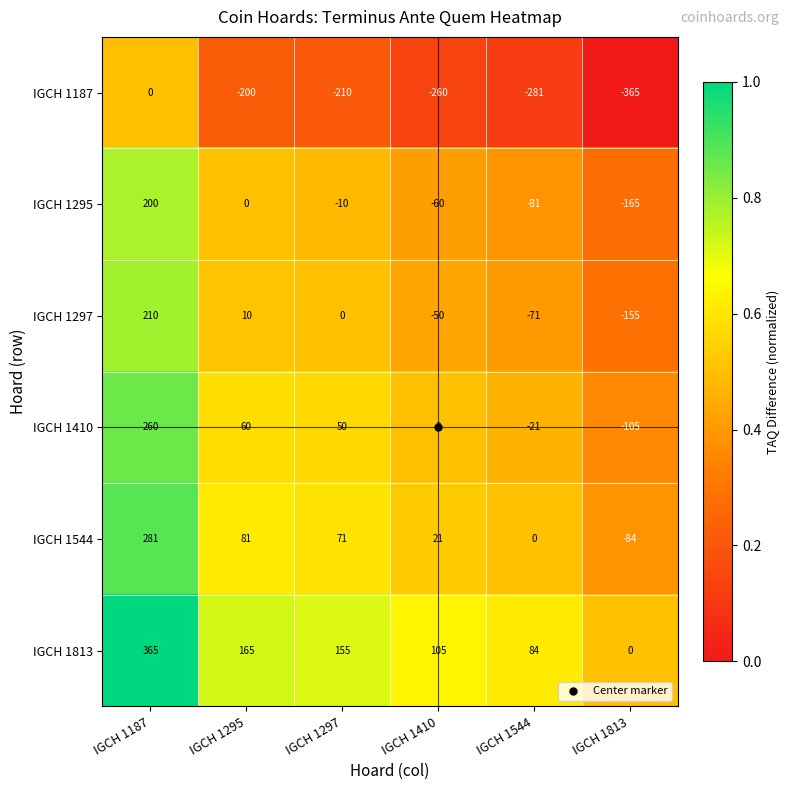

Which category has the highest value across all series?

IGCH 1187